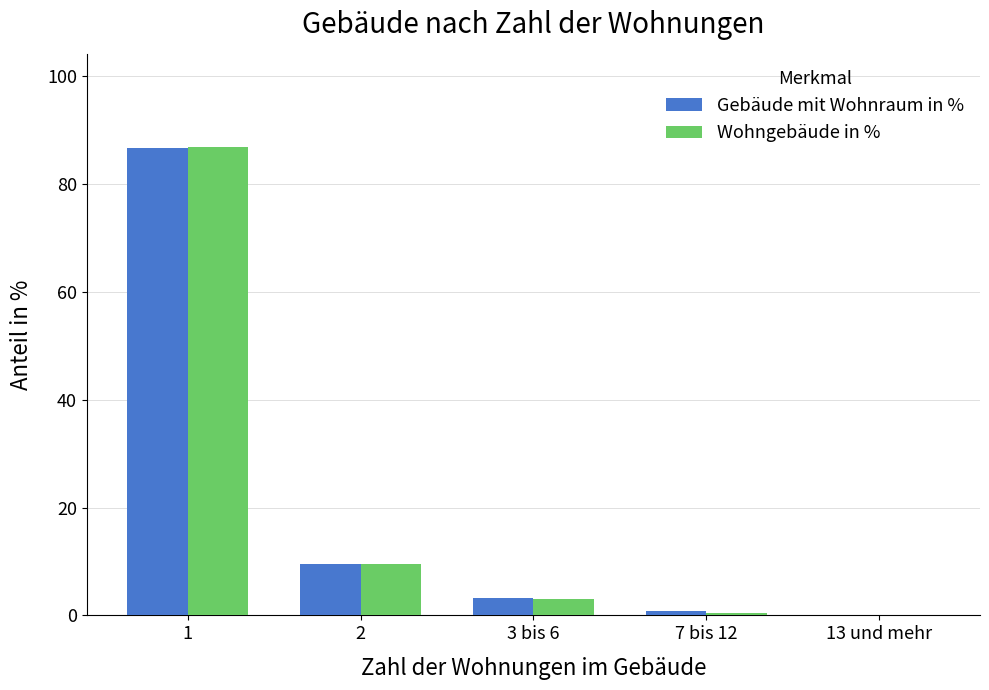

How many data points in Gebäude mit Wohnraum in % are above 3?

3